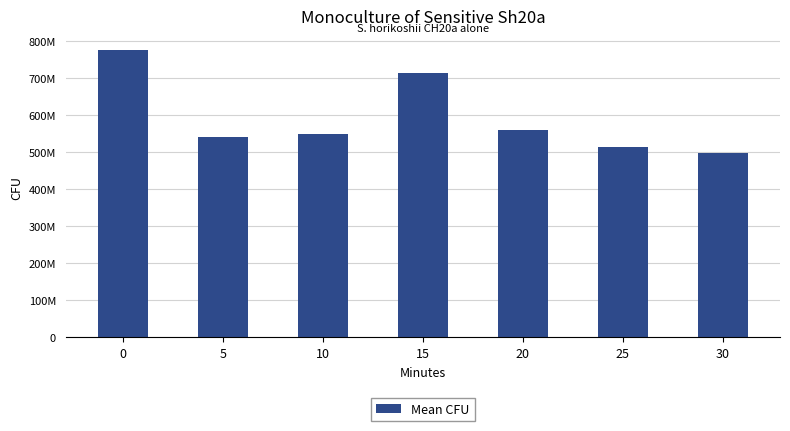

Rank the categories by value from highest to lowest.

0, 15, 20, 10, 5, 25, 30